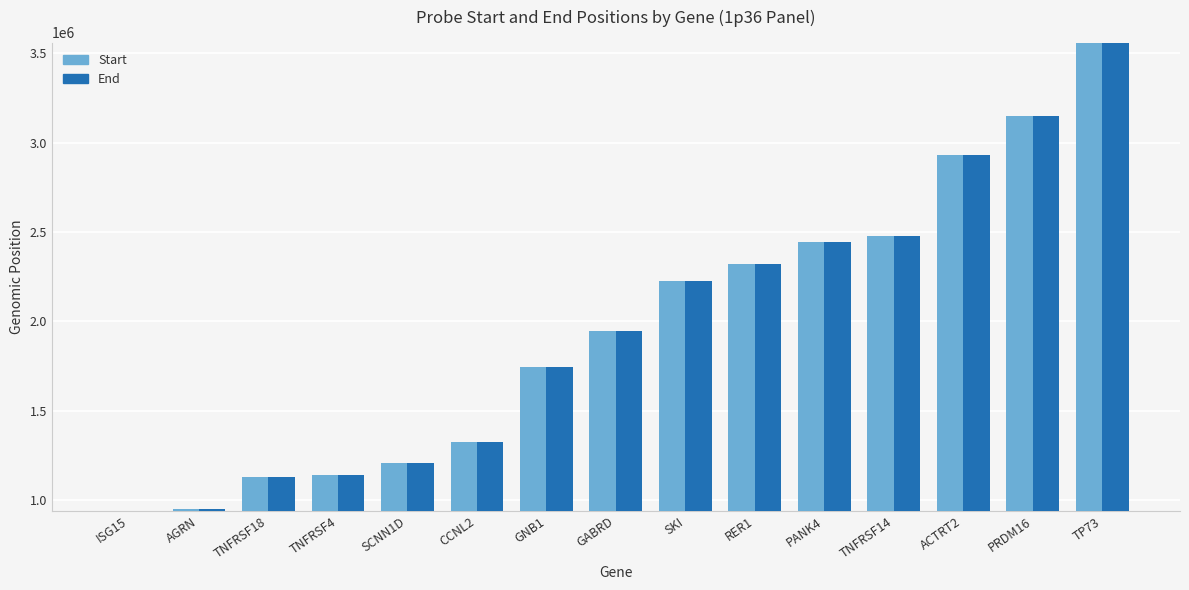

Is it true that Start equals 947532 at AGRN?

True